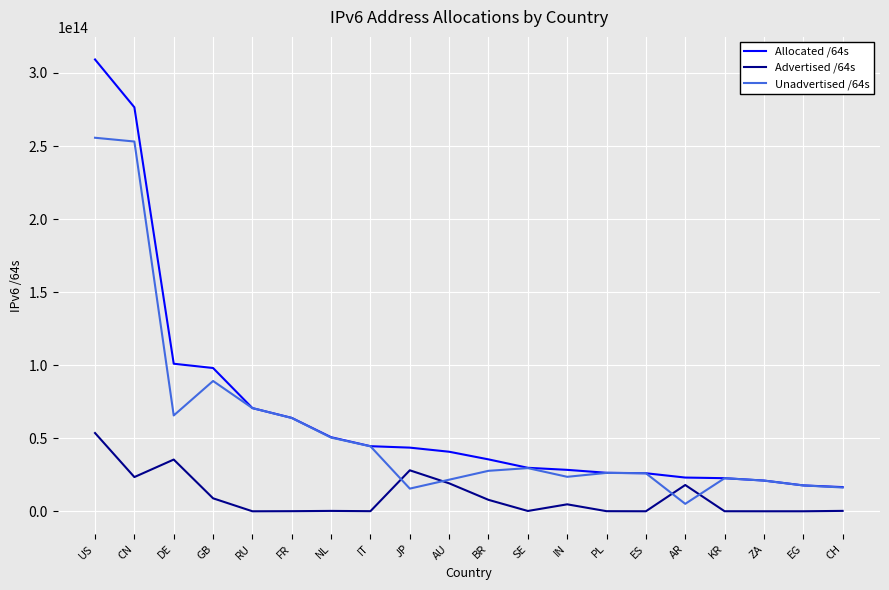

Does the chart have visible grid lines?

Yes